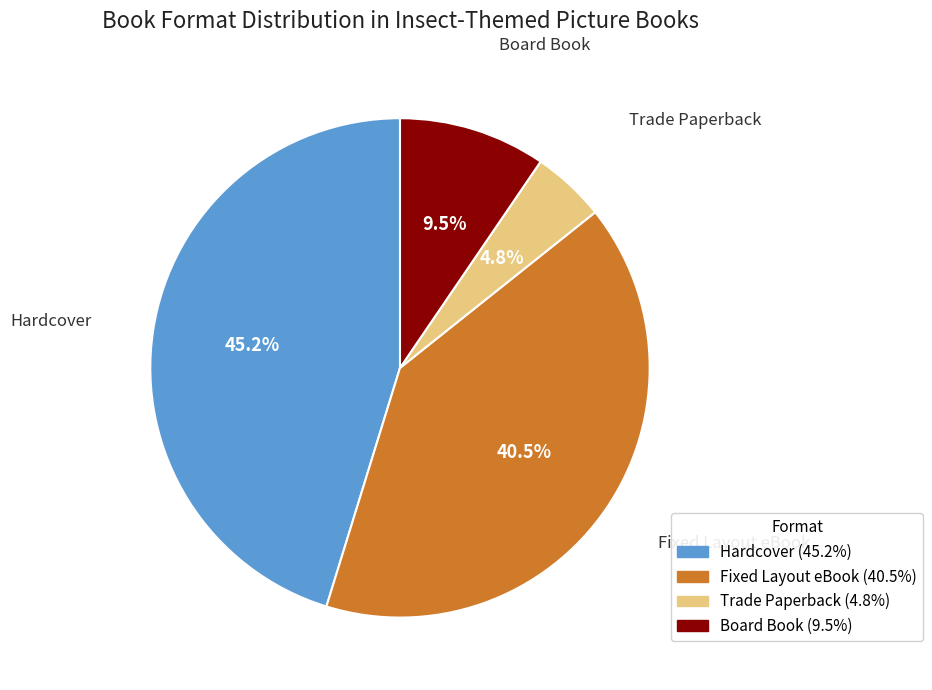

Rank the categories by value from highest to lowest.

Hardcover, Fixed Layout eBook, Board Book, Trade Paperback